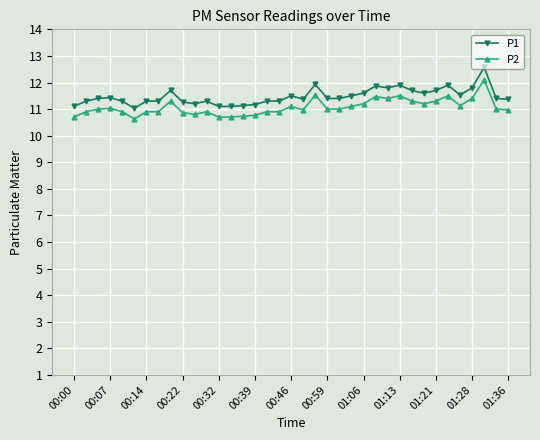

Which series has the largest range (max minus min)?

P1